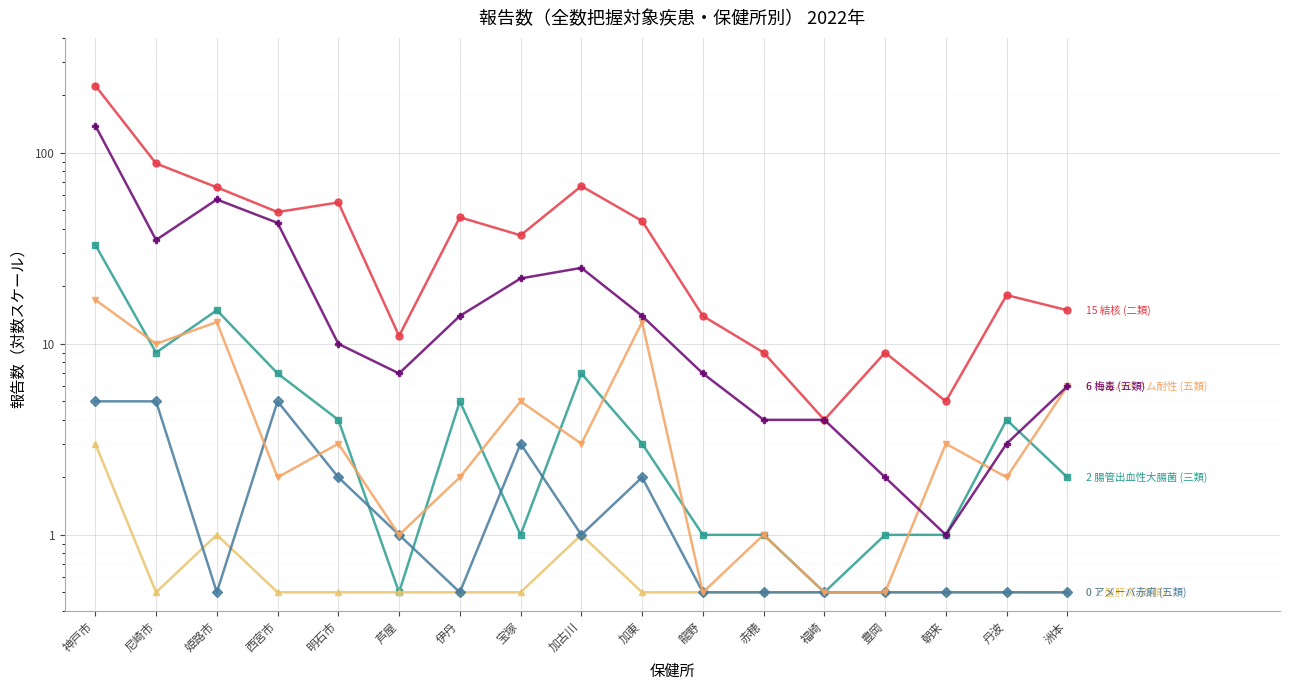

Which category has the highest value in the 腸管出血性大腸菌 (三類) series?

神戸市